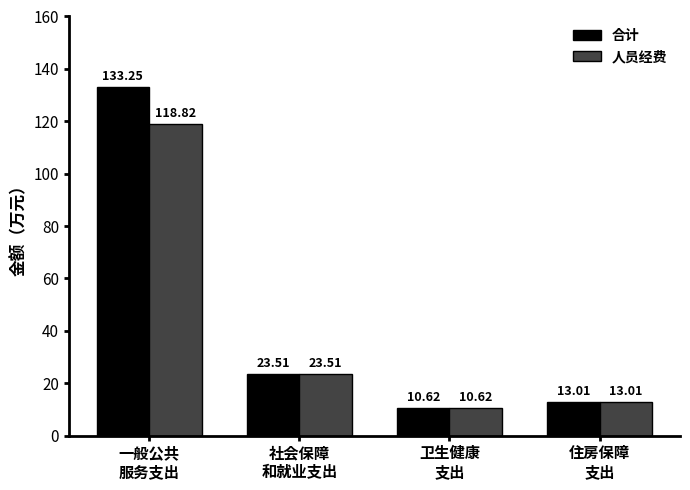

Rank the series by their average value, from highest to lowest.

合计, 人员经费